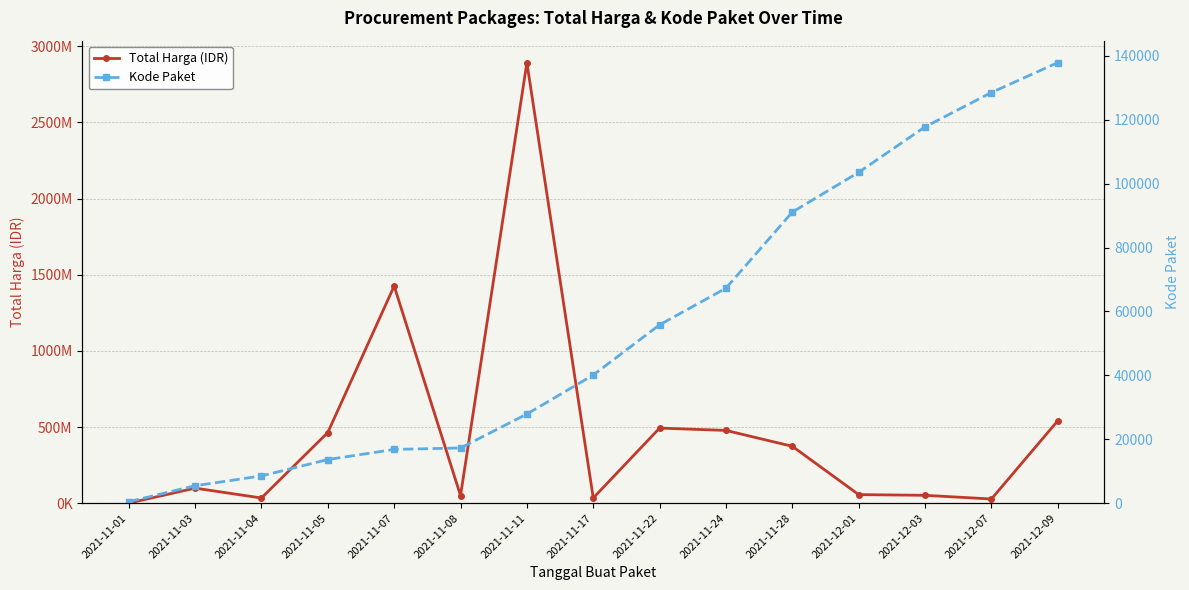

Rank the categories by Total Harga (IDR) value from highest to lowest.

2021-11-11, 2021-11-07, 2021-12-09, 2021-11-22, 2021-11-24, 2021-11-05, 2021-11-28, 2021-11-03, 2021-12-01, 2021-12-03, 2021-11-08, 2021-11-17, 2021-11-04, 2021-12-07, 2021-11-01